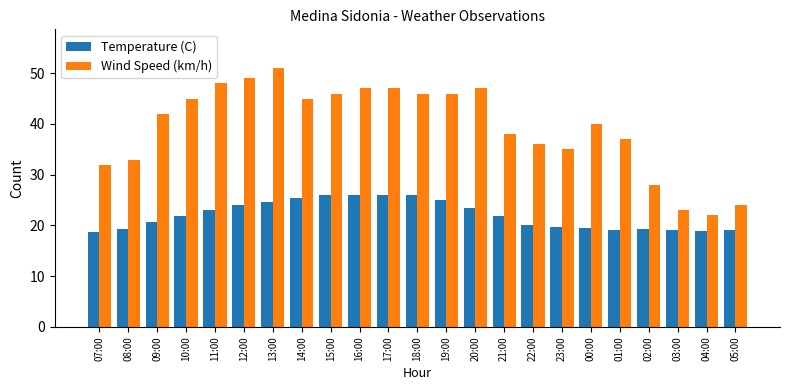

How many series are shown in this chart?

2